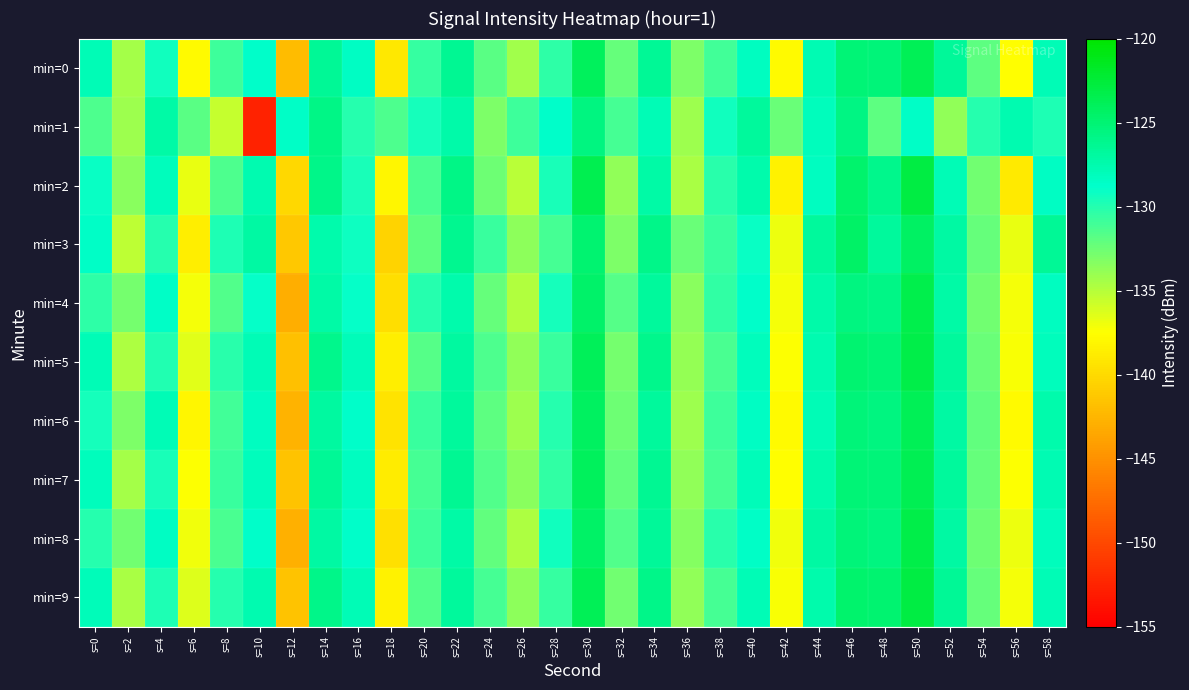

Reading right to left, extract all data points from this chart.

min=0: s=58=-127.8	s=56=-137.6	s=54=-132.0	s=52=-126.6	s=50=-123.7	s=48=-125.3	s=46=-125.2	s=44=-127.7	s=42=-137.8	s=40=-128.2	s=38=-131.0	s=36=-133.0	s=34=-126.4	s=32=-132.3	s=30=-124.1	s=28=-130.4	s=26=-134.3	s=24=-131.8	s=22=-126.4	s=20=-130.6	s=18=-139.0	s=16=-128.5	s=14=-126.6	s=12=-142.1	s=10=-128.7	s=8=-130.8	s=6=-137.8	s=4=-129.3	s=2=-134.4	s=0=-127.9
min=1: s=58=-129.8	s=56=-127.6	s=54=-130.1	s=52=-133.7	s=50=-128.5	s=48=-131.9	s=46=-125.7	s=44=-128.1	s=42=-132.4	s=40=-126.8	s=38=-129.3	s=36=-134.1	s=34=-127.8	s=32=-131.2	s=30=-125.5	s=28=-128.7	s=26=-130.9	s=24=-133.1	s=22=-127.3	s=20=-129.5	s=18=-131.5	s=16=-130.1	s=14=-125.8	s=12=-128.5	s=10=-152.6	s=8=-135.5	s=6=-131.8	s=4=-127.1	s=2=-134.1	s=0=-131.4
min=2: s=58=-128.4	s=56=-138.9	s=54=-132.6	s=52=-127.8	s=50=-122.9	s=48=-126.1	s=46=-124.7	s=44=-128.3	s=42=-138.4	s=40=-127.5	s=38=-130.2	s=36=-134.6	s=34=-127.2	s=32=-133.8	s=30=-123.5	s=28=-129.7	s=26=-135.1	s=24=-132.5	s=22=-125.8	s=20=-131.3	s=18=-138.1	s=16=-129.7	s=14=-125.9	s=12=-140.2	s=10=-127.6	s=8=-131.4	s=6=-136.8	s=4=-128.2	s=2=-133.5	s=0=-129.1
min=3: s=58=-126.5	s=56=-136.8	s=54=-132.2	s=52=-127.1	s=50=-124.3	s=48=-126.7	s=46=-124.5	s=44=-126.8	s=42=-136.9	s=40=-129.1	s=38=-130.7	s=36=-132.4	s=34=-125.9	s=32=-133.1	s=30=-124.8	s=28=-131.2	s=26=-133.6	s=24=-130.8	s=22=-126.2	s=20=-131.9	s=18=-140.5	s=16=-129.2	s=14=-127.4	s=12=-141.3	s=10=-127.1	s=8=-129.8	s=6=-138.7	s=4=-130.1	s=2=-135.2	s=0=-128.5
min=4: s=58=-128.3	s=56=-137.1	s=54=-132.7	s=52=-127.2	s=50=-123.4	s=48=-125.8	s=46=-125.5	s=44=-127.3	s=42=-137.2	s=40=-128.7	s=38=-130.4	s=36=-133.5	s=34=-126.8	s=32=-131.7	s=30=-124.6	s=28=-129.5	s=26=-134.9	s=24=-132.3	s=22=-127.4	s=20=-130.1	s=18=-139.8	s=16=-128.9	s=14=-127.2	s=12=-143.1	s=10=-128.9	s=8=-131.5	s=6=-137.2	s=4=-128.6	s=2=-132.8	s=0=-130.3
min=5: s=58=-128.1	s=56=-137.3	s=54=-132.4	s=52=-126.7	s=50=-123.2	s=48=-125.1	s=46=-124.9	s=44=-127.6	s=42=-137.5	s=40=-128.1	s=38=-131.3	s=36=-133.9	s=34=-126.1	s=32=-132.8	s=30=-123.9	s=28=-130.8	s=26=-133.8	s=24=-131.4	s=22=-126.9	s=20=-131.7	s=18=-138.6	s=16=-128.0	s=14=-126.1	s=12=-141.8	s=10=-127.8	s=8=-130.2	s=6=-136.5	s=4=-129.9	s=2=-134.7	s=0=-127.8
min=6: s=58=-127.5	s=56=-137.8	s=54=-132.1	s=52=-127.0	s=50=-123.8	s=48=-125.5	s=46=-125.3	s=44=-127.8	s=42=-137.9	s=40=-128.4	s=38=-130.9	s=36=-134.2	s=34=-126.7	s=32=-132.5	s=30=-124.2	s=28=-130.1	s=26=-134.1	s=24=-131.9	s=22=-126.7	s=20=-130.8	s=18=-139.3	s=16=-128.7	s=14=-126.9	s=12=-142.6	s=10=-128.3	s=8=-131.0	s=6=-138.1	s=4=-127.8	s=2=-133.1	s=0=-129.5
min=7: s=58=-127.7	s=56=-137.5	s=54=-132.3	s=52=-126.8	s=50=-123.6	s=48=-125.2	s=46=-125.1	s=44=-127.4	s=42=-137.6	s=40=-128.0	s=38=-131.1	s=36=-133.7	s=34=-126.3	s=32=-132.1	s=30=-124.1	s=28=-130.5	s=26=-133.5	s=24=-131.6	s=22=-126.4	s=20=-131.2	s=18=-138.8	s=16=-128.3	s=14=-126.5	s=12=-141.5	s=10=-128.1	s=8=-130.7	s=6=-137.4	s=4=-129.6	s=2=-134.4	s=0=-128.2
min=8: s=58=-128.1	s=56=-136.9	s=54=-132.5	s=52=-127.0	s=50=-123.2	s=48=-125.6	s=46=-125.3	s=44=-127.1	s=42=-137.0	s=40=-128.5	s=38=-130.2	s=36=-133.3	s=34=-126.6	s=32=-131.5	s=30=-124.4	s=28=-129.3	s=26=-134.7	s=24=-132.1	s=22=-127.2	s=20=-130.9	s=18=-139.6	s=16=-128.7	s=14=-127.0	s=12=-142.9	s=10=-128.7	s=8=-131.3	s=6=-137.0	s=4=-128.4	s=2=-132.7	s=0=-130.1
min=9: s=58=-127.9	s=56=-137.1	s=54=-132.2	s=52=-126.5	s=50=-123.0	s=48=-124.9	s=46=-124.7	s=44=-127.4	s=42=-137.3	s=40=-127.9	s=38=-131.1	s=36=-133.7	s=34=-125.9	s=32=-132.6	s=30=-123.7	s=28=-130.6	s=26=-133.6	s=24=-131.2	s=22=-126.7	s=20=-131.5	s=18=-138.4	s=16=-127.8	s=14=-125.9	s=12=-141.6	s=10=-127.6	s=8=-130.0	s=6=-136.3	s=4=-129.8	s=2=-134.5	s=0=-128.0